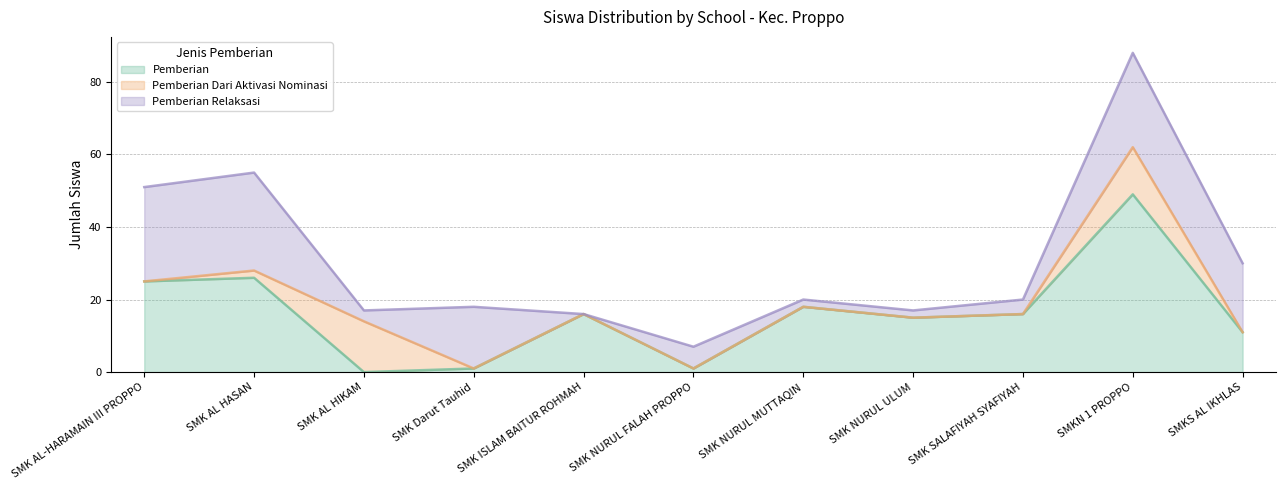

At how many categories does at least one series exceed 3?

11